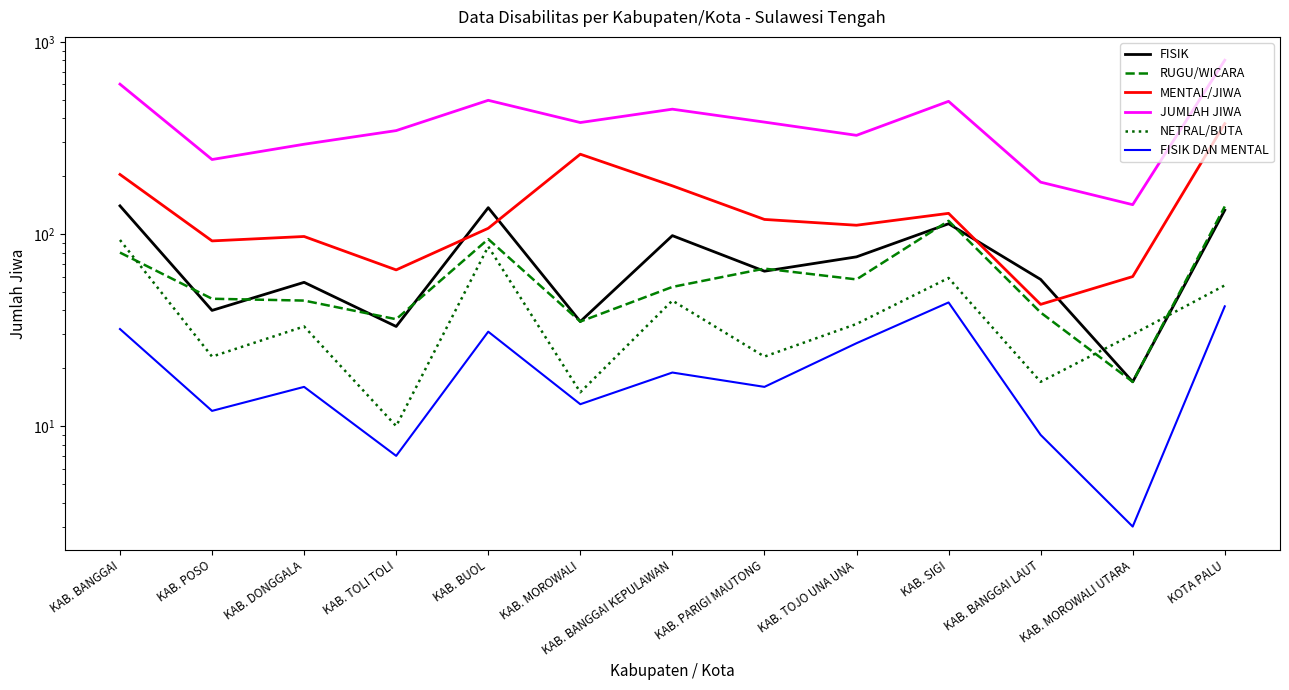

List the labels in order of MENTAL/JIWA value, largest first.

KOTA PALU, KAB. MOROWALI, KAB. BANGGAI, KAB. BANGGAI KEPULAWAN, KAB. SIGI, KAB. PARIGI MAUTONG, KAB. TOJO UNA UNA, KAB. BUOL, KAB. DONGGALA, KAB. POSO, KAB. TOLI TOLI, KAB. MOROWALI UTARA, KAB. BANGGAI LAUT